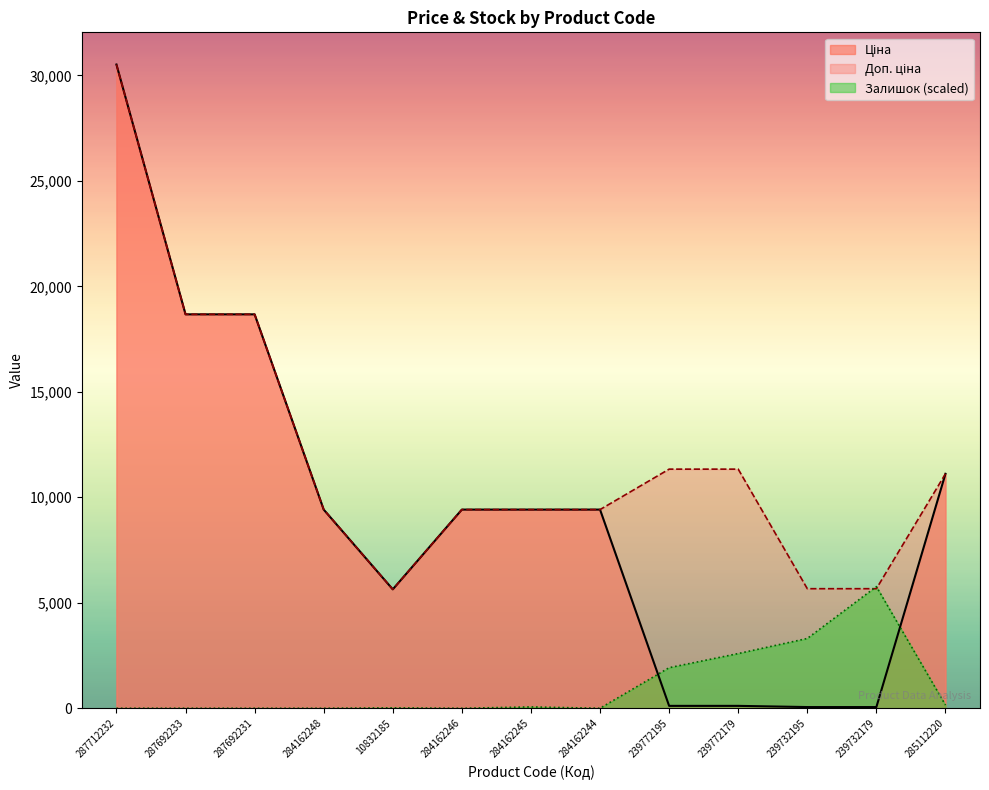

At which category does the chart reach its peak across all series?

287712232